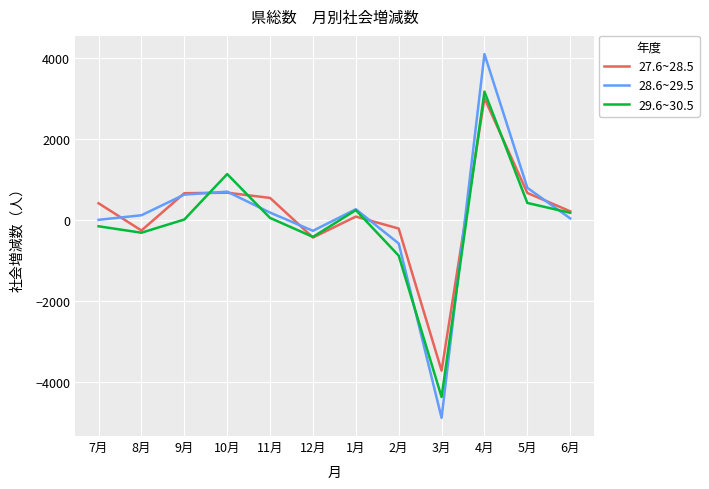

What is the minimum value for 28.6~29.5?

-4892